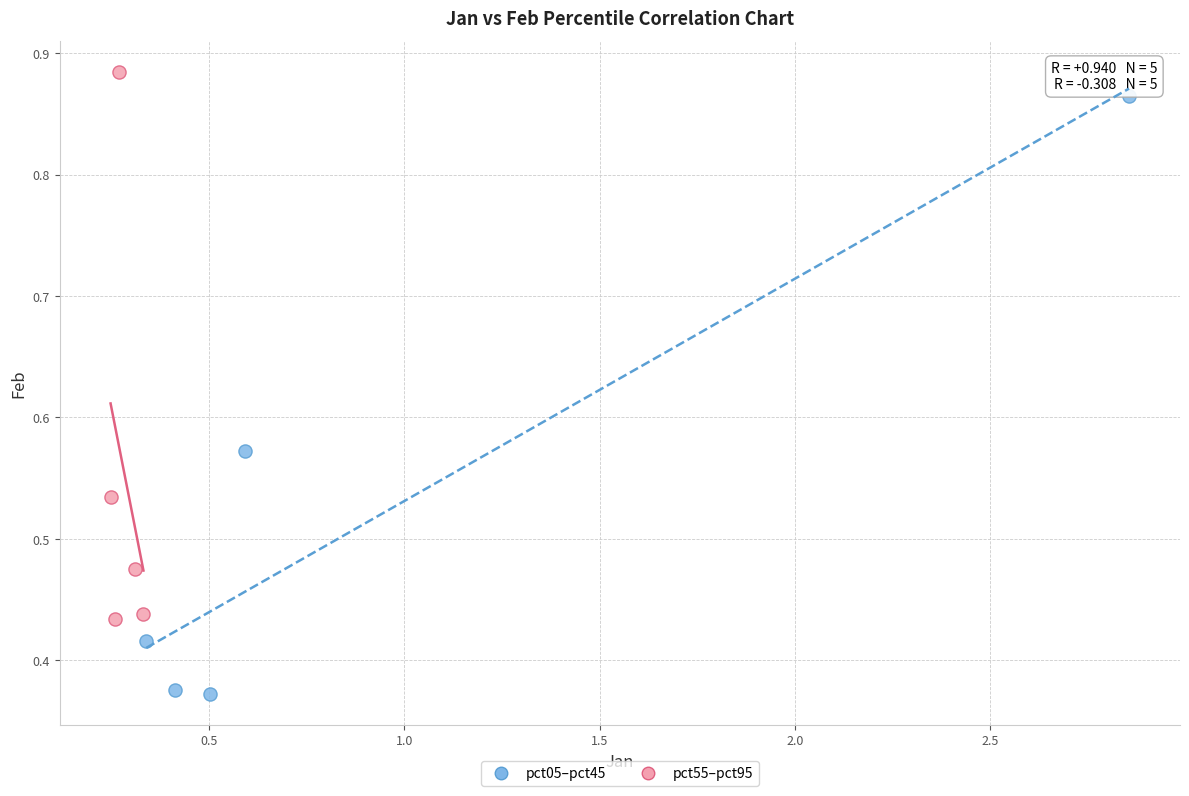

What are all the series names shown in the legend?

pct05–pct45, pct55–pct95